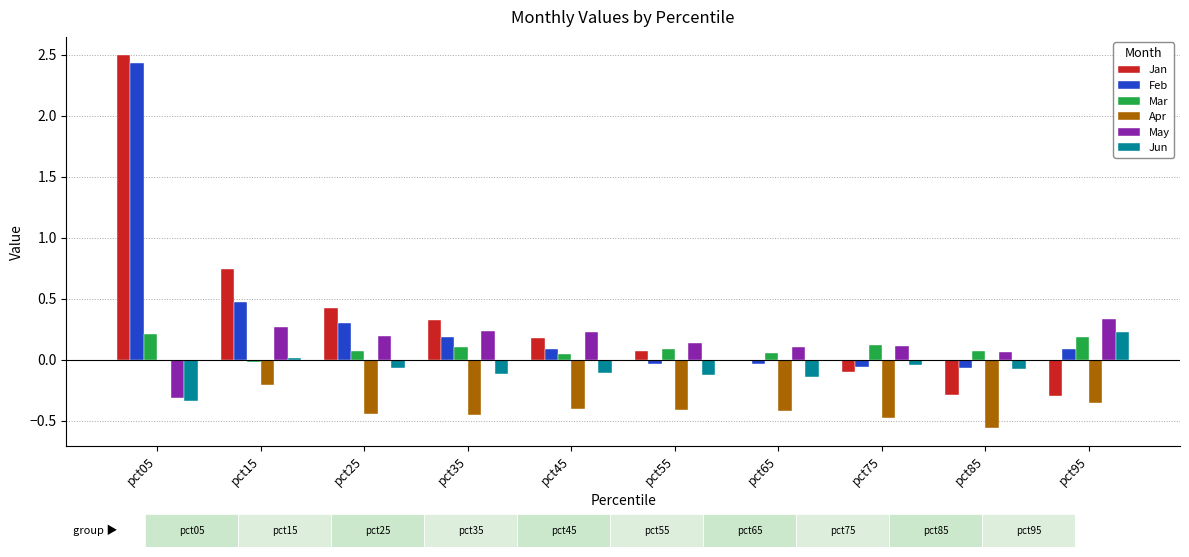

Reading left to right, transcribe all the data shown in this chart.

Jan: pct05=2.5	pct15=0.7	pct25=0.4	pct35=0.3	pct45=0.2	pct55=0.1	pct65=-0.0	pct75=-0.1	pct85=-0.3	pct95=-0.3
Feb: pct05=2.4	pct15=0.5	pct25=0.3	pct35=0.2	pct45=0.1	pct55=-0.0	pct65=-0.0	pct75=-0.1	pct85=-0.1	pct95=0.1
Mar: pct05=0.2	pct15=-0.0	pct25=0.1	pct35=0.1	pct45=0.0	pct55=0.1	pct65=0.1	pct75=0.1	pct85=0.1	pct95=0.2
Apr: pct05=-0.0	pct15=-0.2	pct25=-0.4	pct35=-0.5	pct45=-0.4	pct55=-0.4	pct65=-0.4	pct75=-0.5	pct85=-0.6	pct95=-0.4
May: pct05=-0.3	pct15=0.3	pct25=0.2	pct35=0.2	pct45=0.2	pct55=0.1	pct65=0.1	pct75=0.1	pct85=0.1	pct95=0.3
Jun: pct05=-0.3	pct15=0.0	pct25=-0.1	pct35=-0.1	pct45=-0.1	pct55=-0.1	pct65=-0.1	pct75=-0.0	pct85=-0.1	pct95=0.2